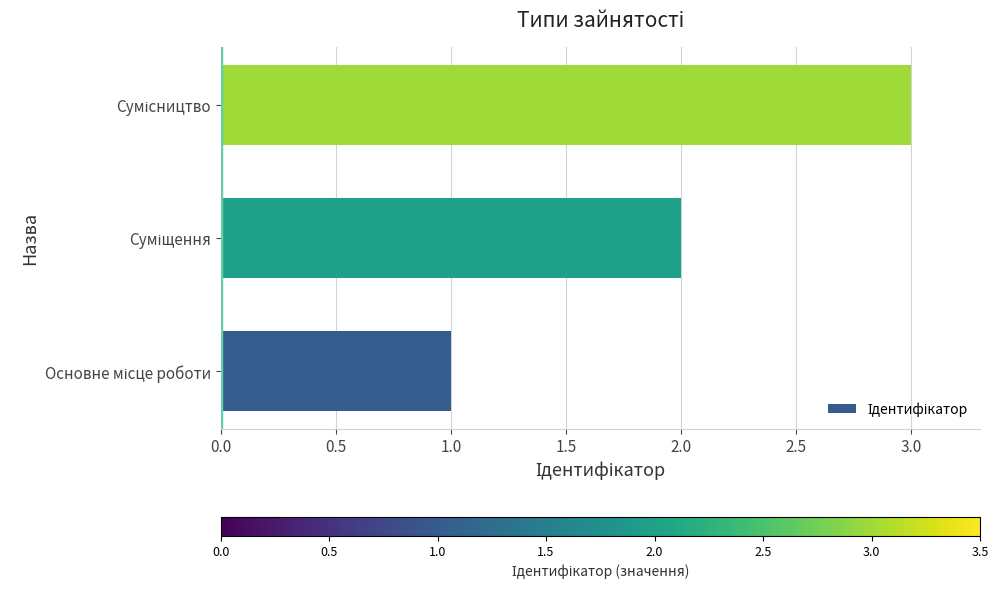

What is the maximum value shown in the chart?

3